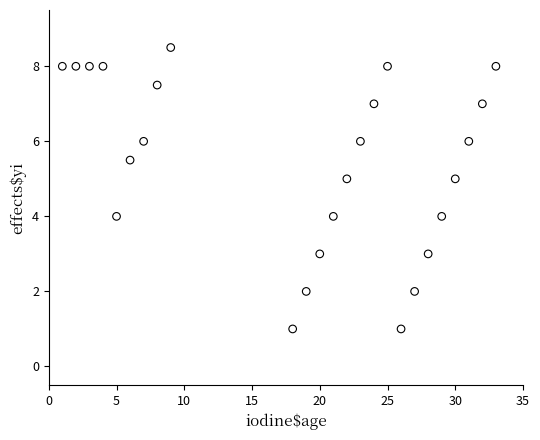

What is the range of Y values (max minus min)?

7.5